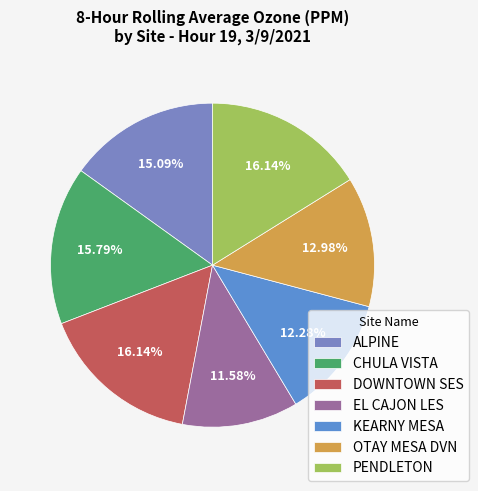

To the nearest percent, what is the difference between the OTAY MESA DVN and EL CAJON LES slice percentages?

1%